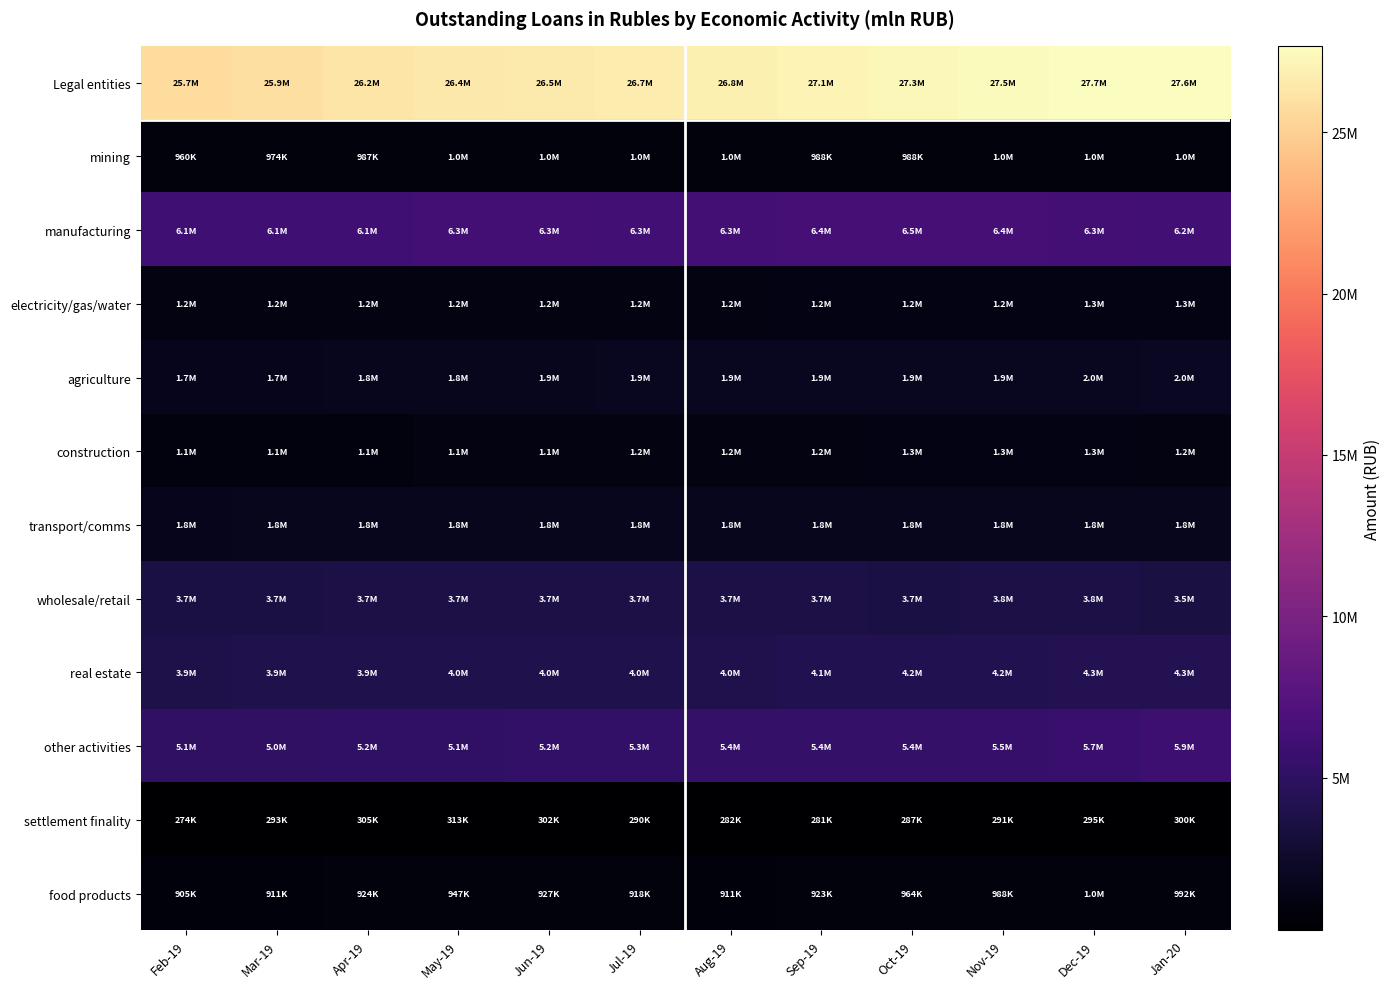

Count the number of data series in this chart.

12